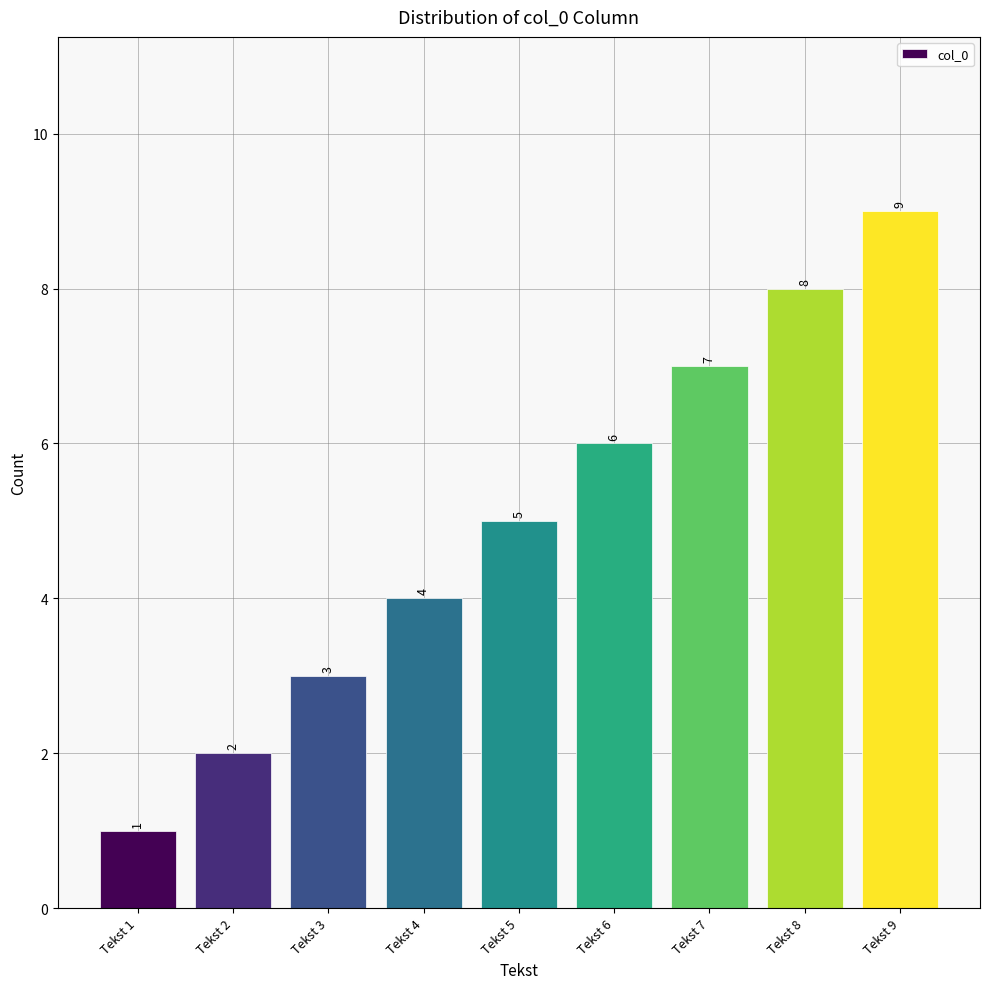

At which category does the chart reach its minimum across all series?

Tekst 1